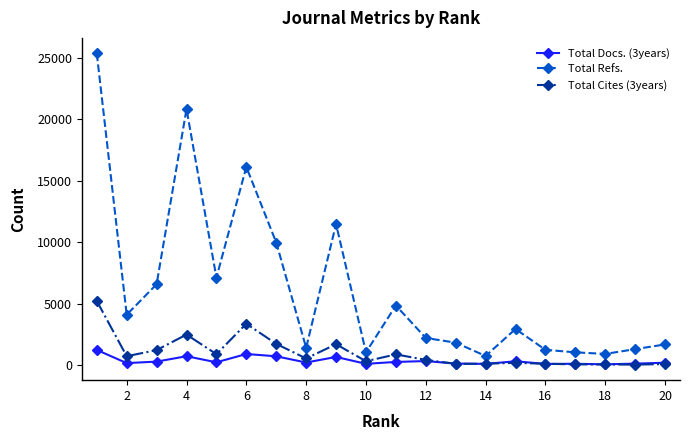

What is the greatest value displayed?

25346